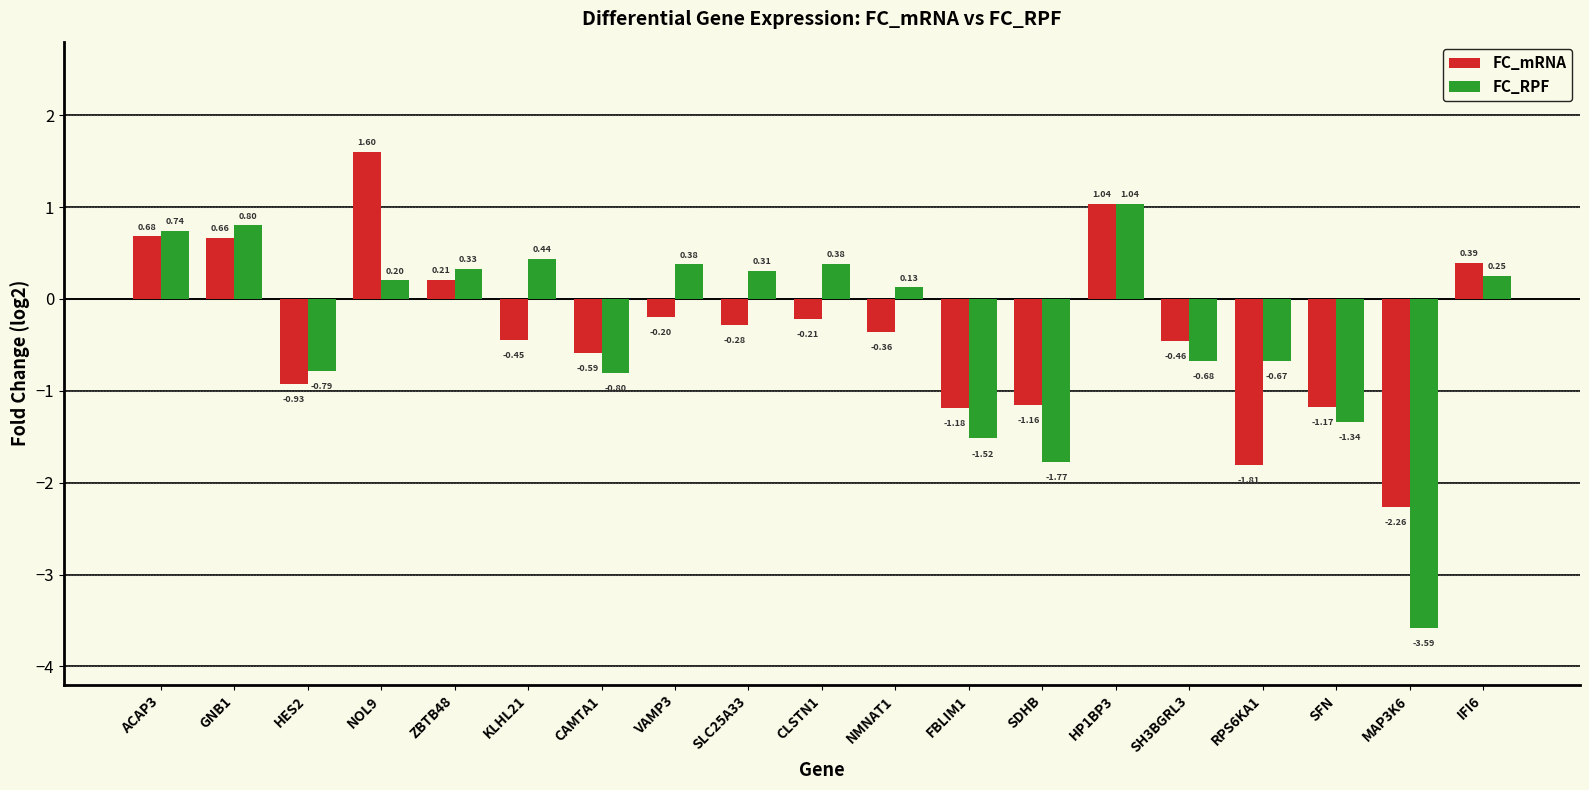

At which label is FC_RPF closest to -1?

CAMTA1